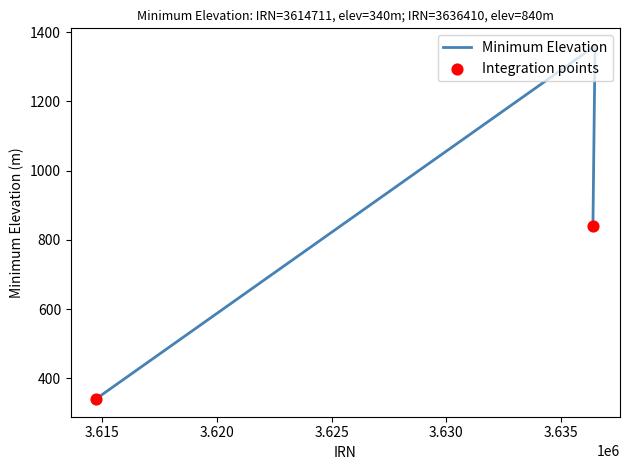

Between 3636410 and 3614711, which is larger?

3636410